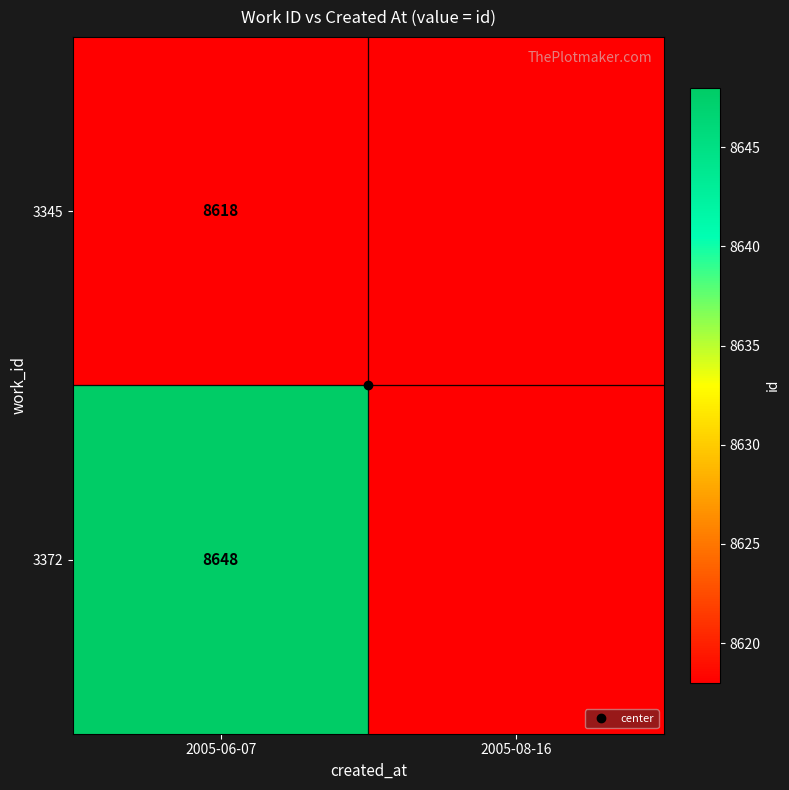

At which category is the sum across all series the highest?

2005-06-07